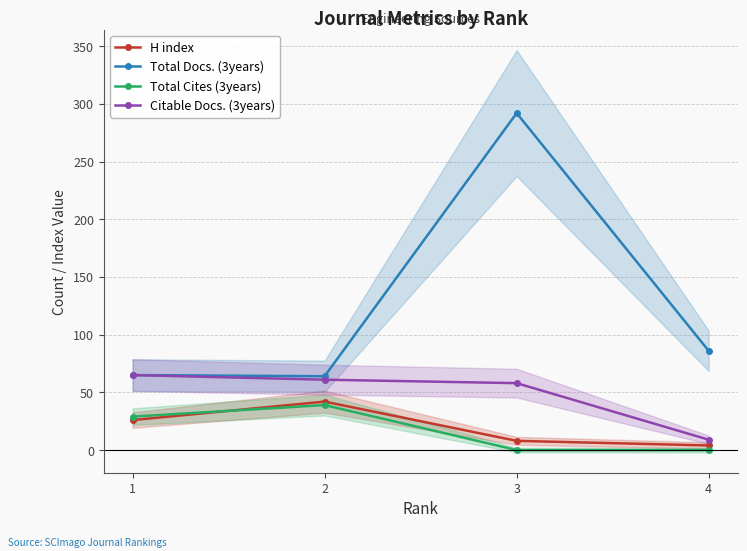

Is it true that Total Docs. (3years) equals 116 at 1?

False